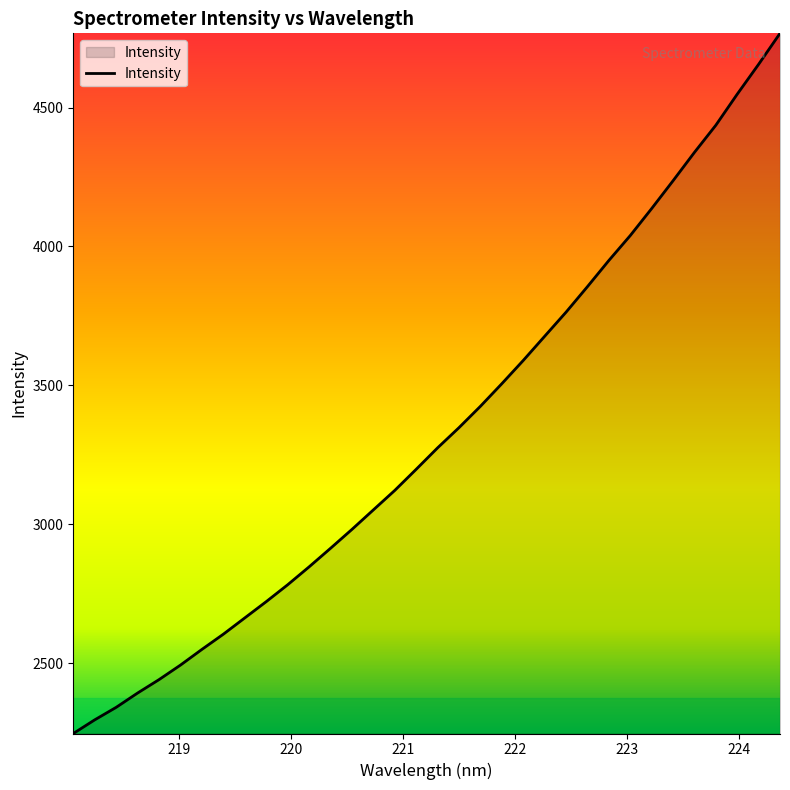

What is the difference between the maximum and second lowest values?

2471.5